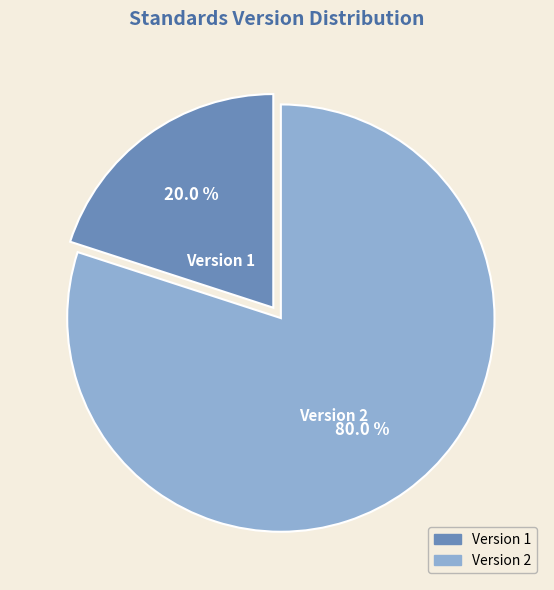

Does any single category account for the majority?

Yes